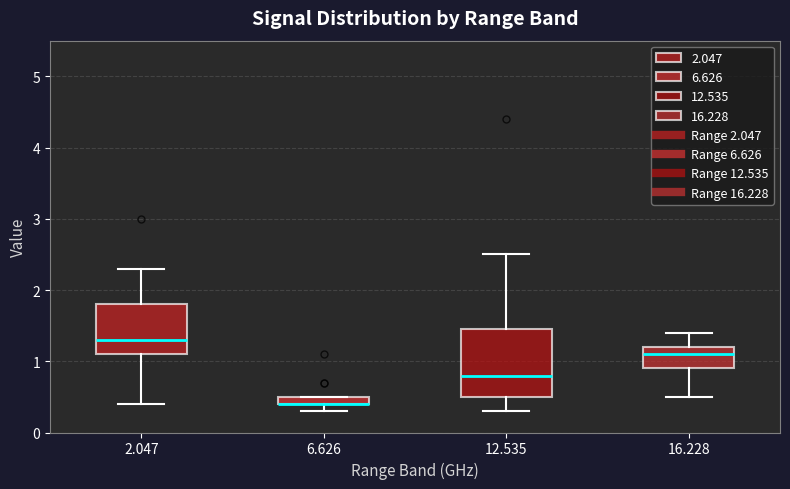

Comparing the boxes themselves (not the whiskers), which one is the tallest?

12.535